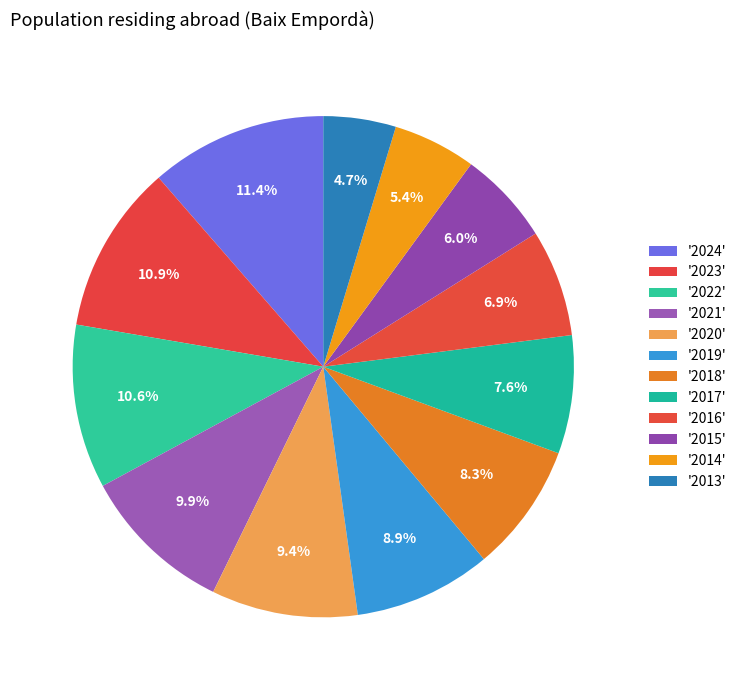

How many slices are in this pie chart?

12